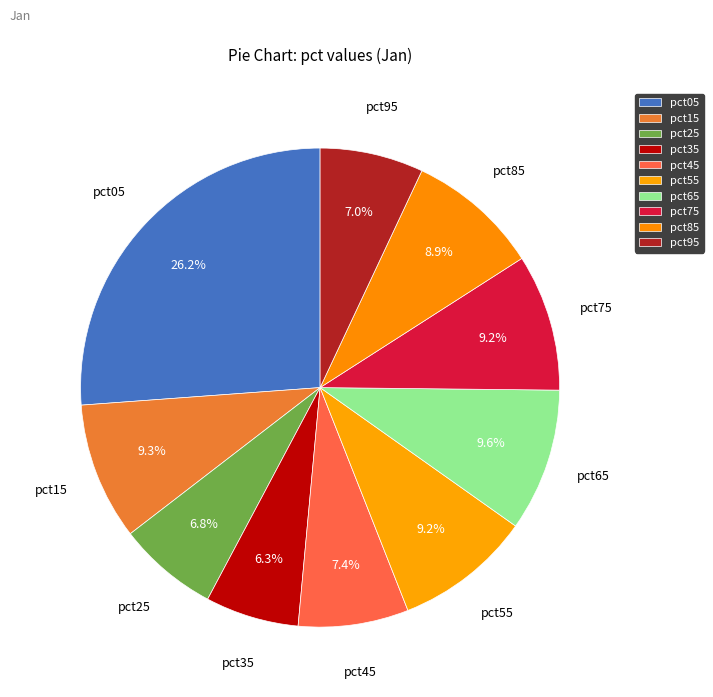

To the nearest percent, what percentage of the pie is pct35?

6%